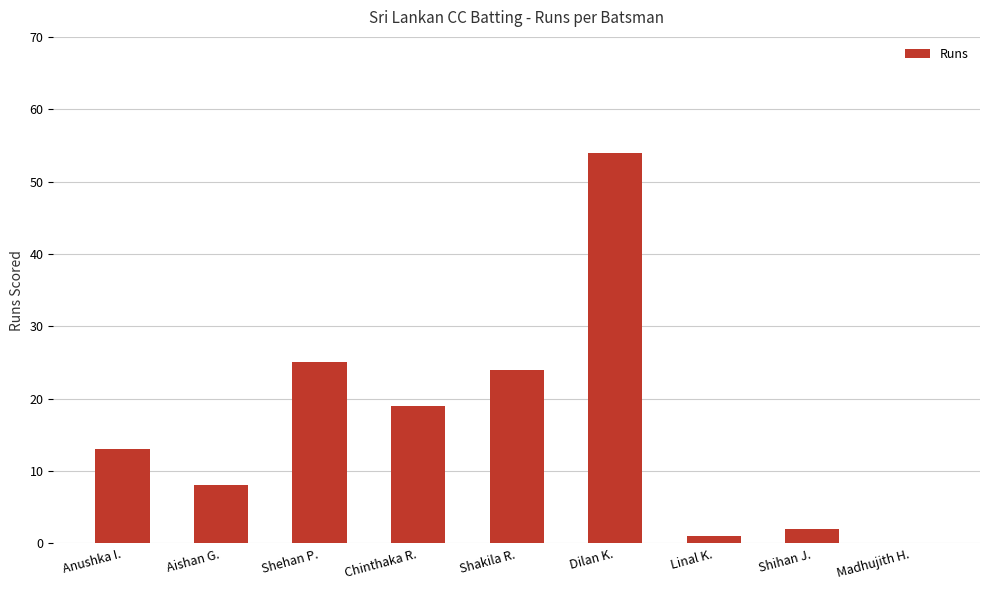

Reading right to left, transcribe all the data shown in this chart.

0	2	1	54	24	19	25	8	13